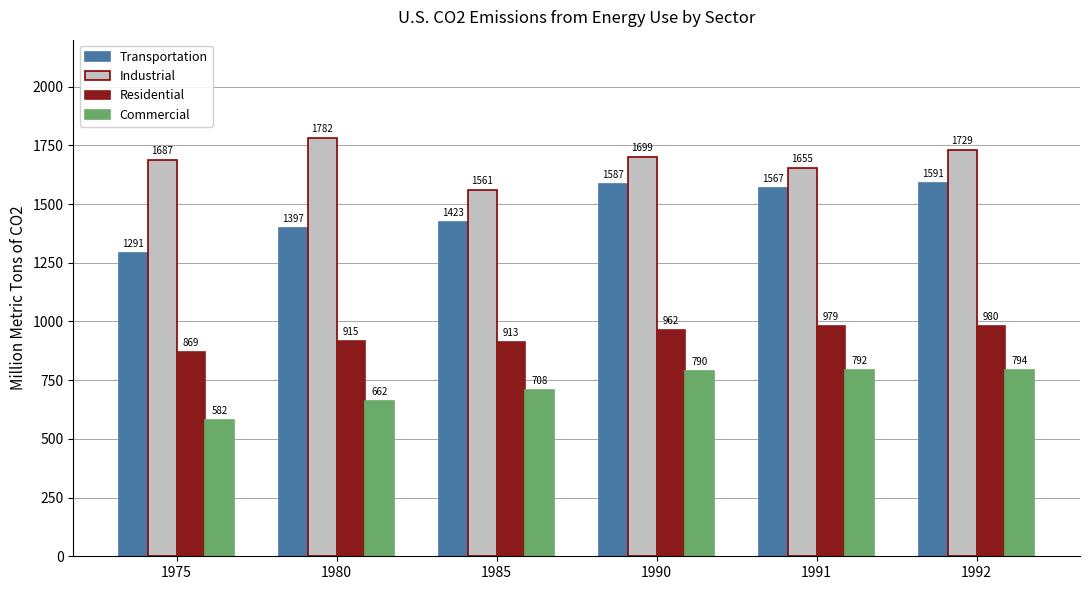

What is the difference between the maximum and minimum values in the Transportation series?

299.8